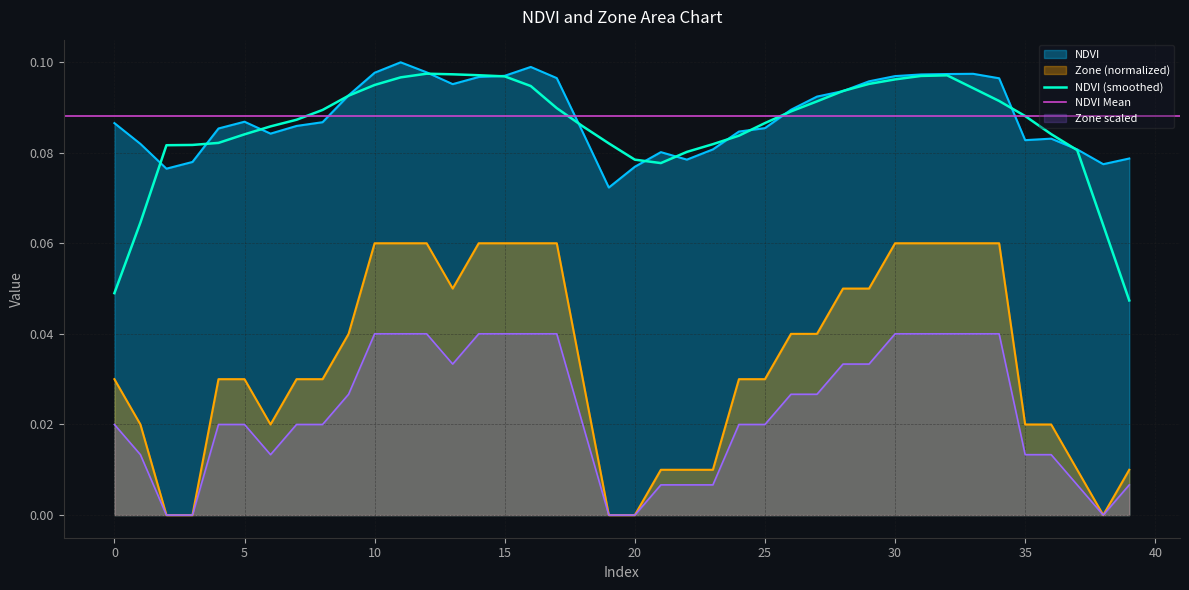

Reading left to right, extract all data points from this chart.

NDVI: 0.1	0.1	0.1	0.1	0.1	0.1	0.1	0.1	0.1	0.1	0.1	0.1	0.1	0.1	0.1	0.1	0.1	0.1	0.1	0.1	0.1	0.1	0.1	0.1	0.1	0.1	0.1	0.1	0.1	0.1	0.1	0.1	0.1	0.1	0.1	0.1	0.1	0.1	0.1	0.1
Zone: 0.0	0.0	0.0	0.0	0.0	0.0	0.0	0.0	0.0	0.0	0.1	0.1	0.1	0.1	0.1	0.1	0.1	0.1	0.0	0.0	0.0	0.0	0.0	0.0	0.0	0.0	0.0	0.0	0.1	0.1	0.1	0.1	0.1	0.1	0.1	0.0	0.0	0.0	0.0	0.0